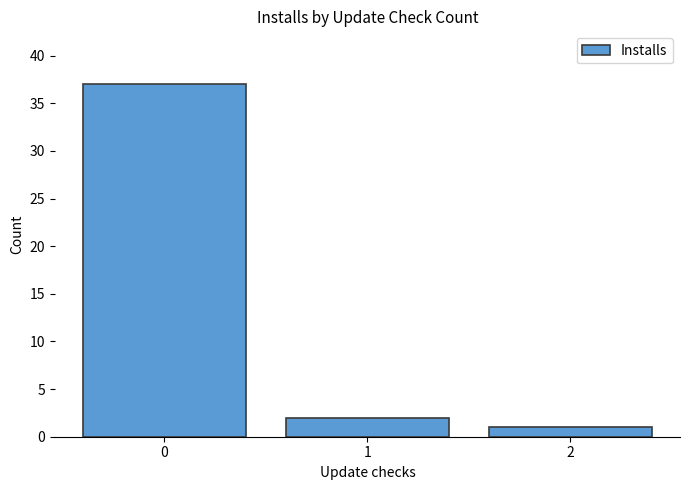

List the labels in order of value, largest first.

0, 1, 2